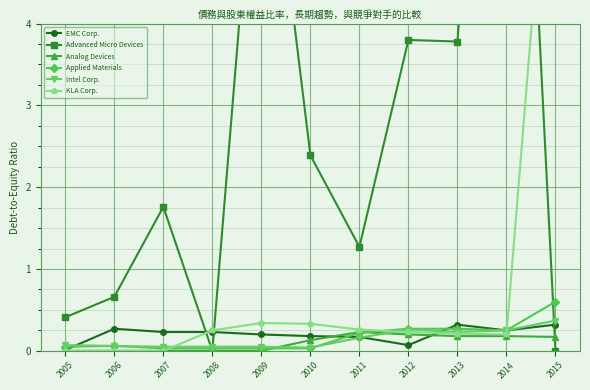

How many data points does each series have?

11